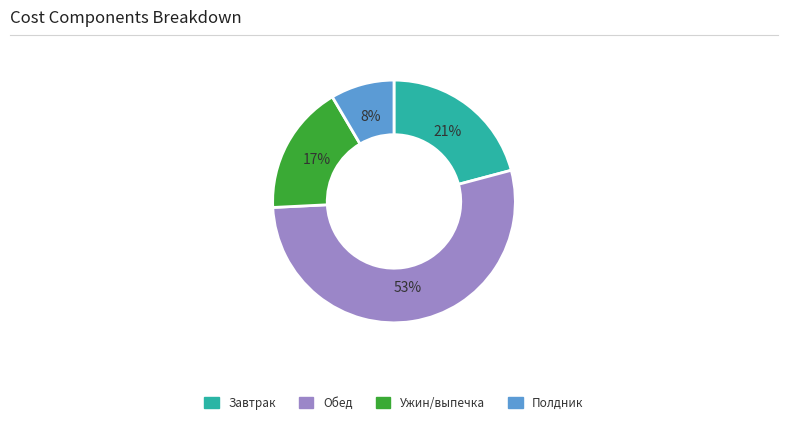

Is there any slice that represents more than half of the pie?

Yes